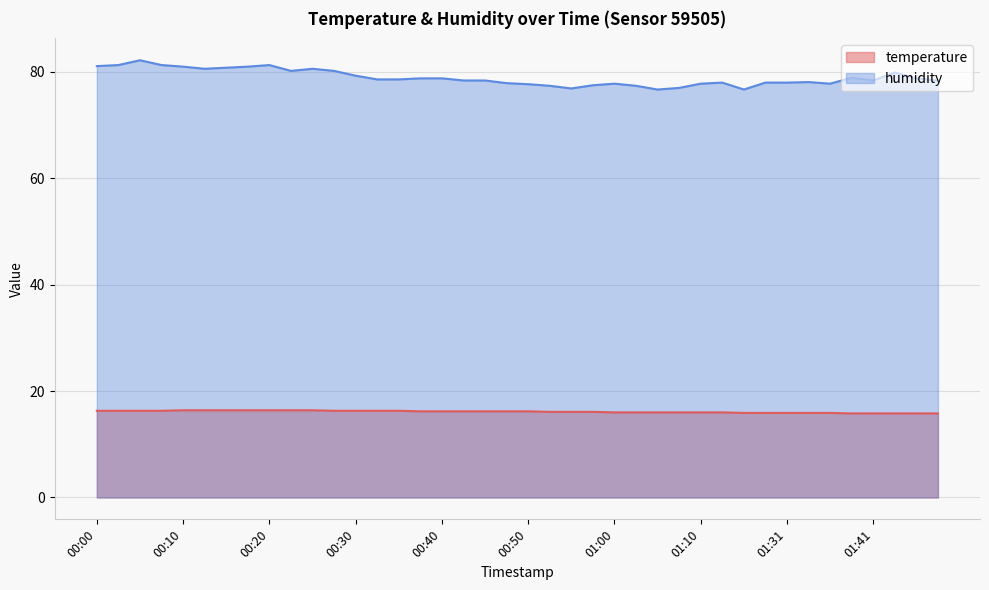

What is the maximum value shown in the chart?

82.2